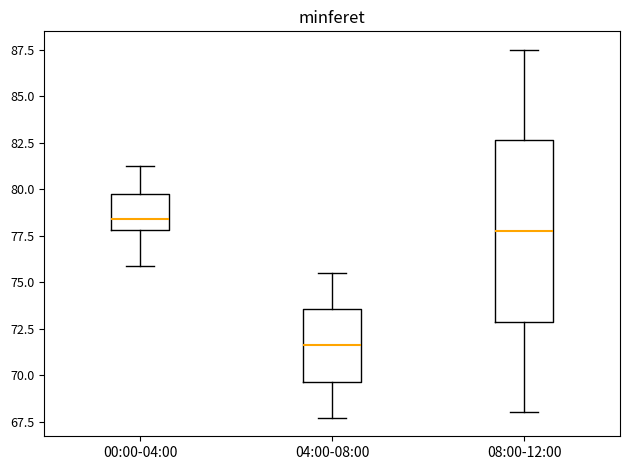

Where is the lower edge of the box for 04:00-08:00 on the y-axis? The values are not printed on the chart, so give them approximately, as read against the axis.

69.5